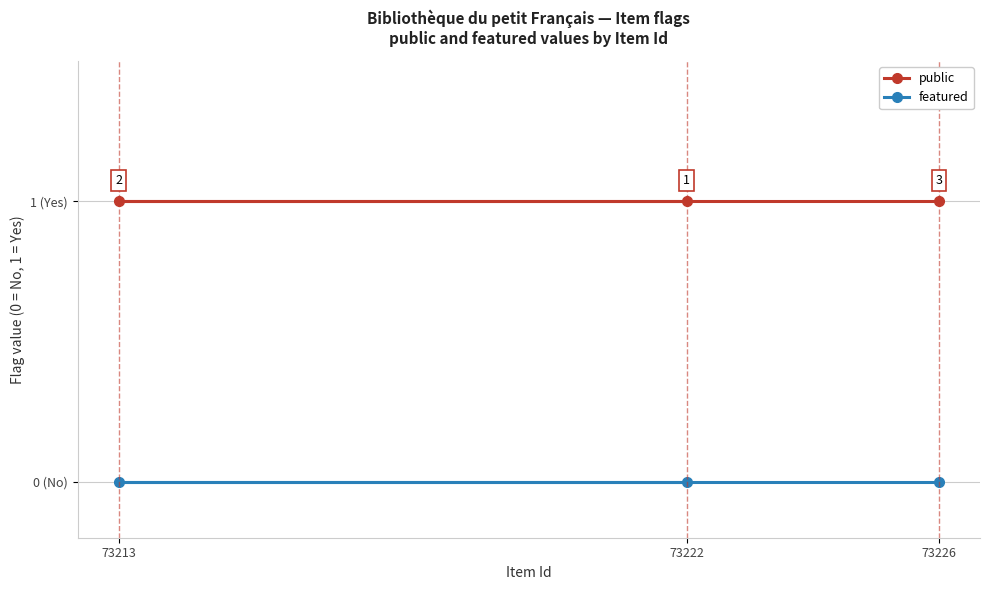

How many categories are shown in the chart?

3